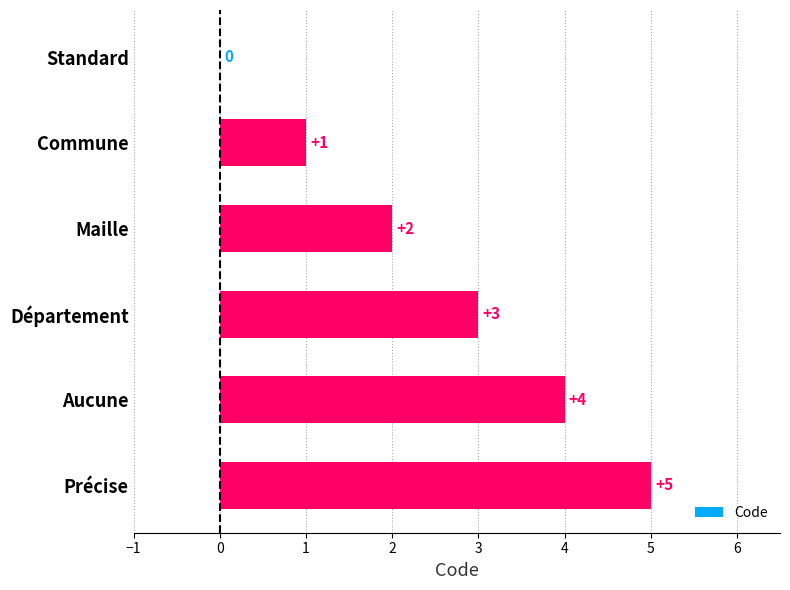

How many data points does each series have?

6